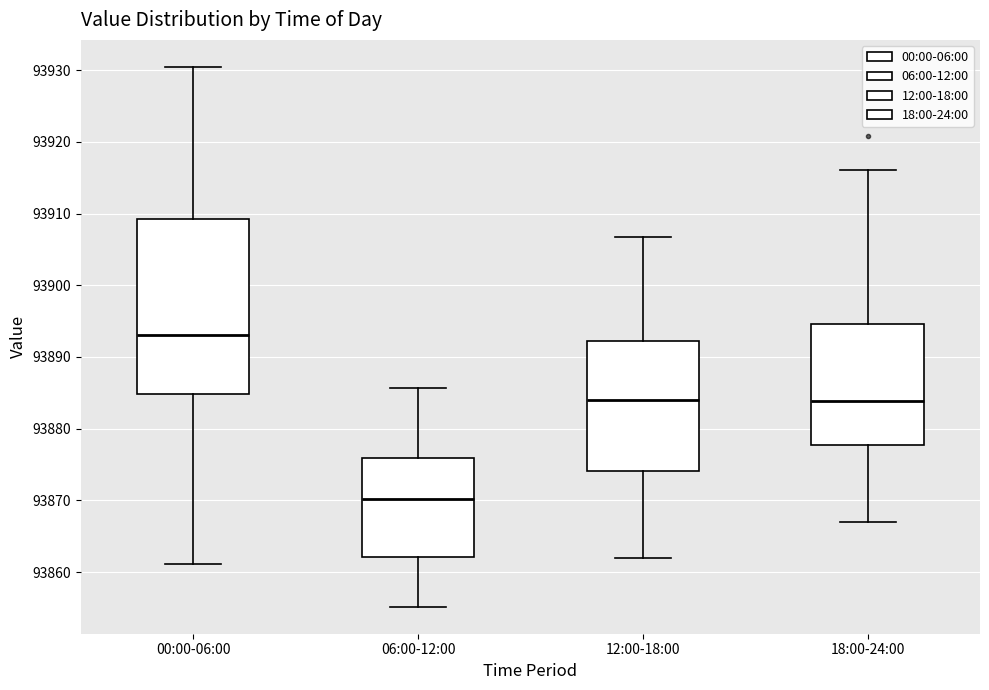

Where does the median line of the box for 00:00-06:00 sit on the y-axis? The values are not printed on the chart, so give them approximately, as read against the axis.

93893